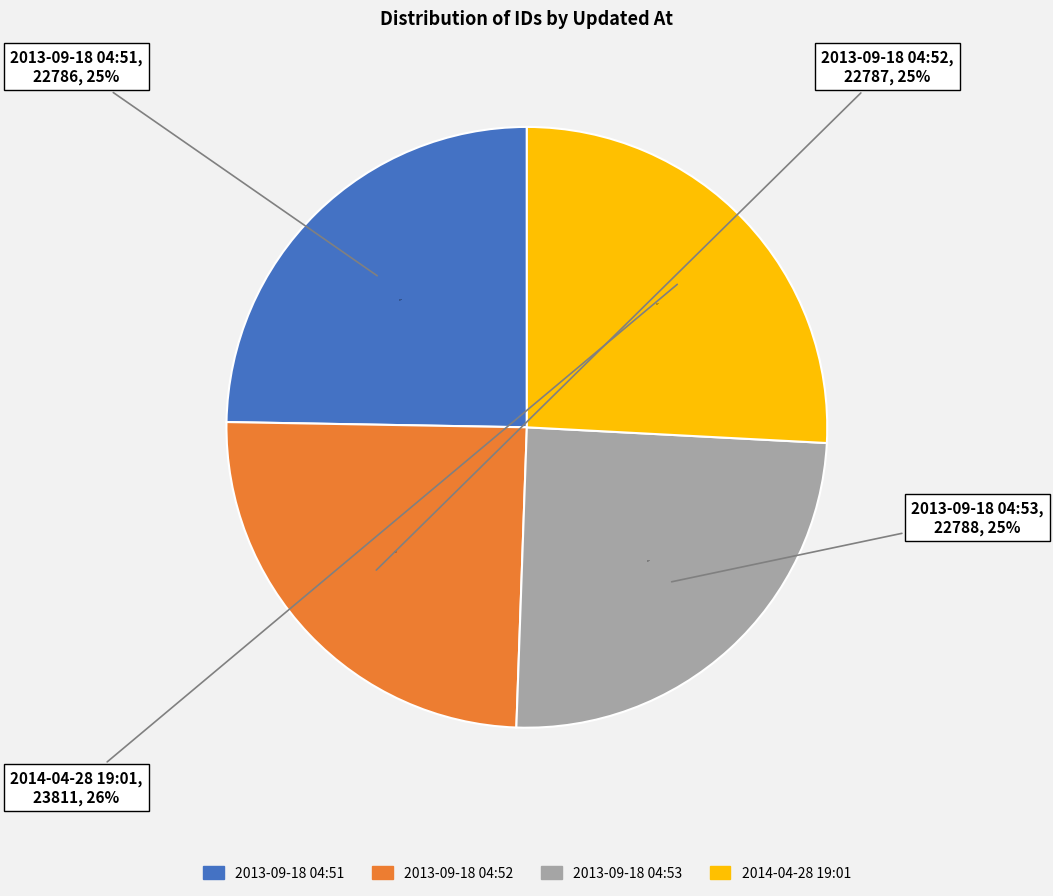

Combined, what portion of the pie is 2013-09-18 04:52 and 2013-09-18 04:51?

49.4%